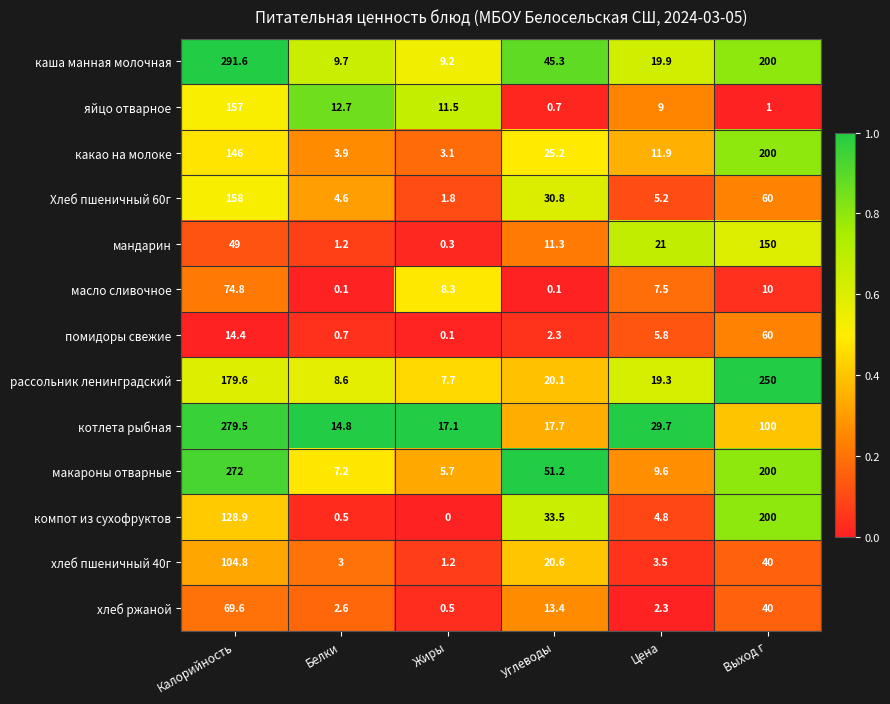

At which label does хлеб ржаной reach its minimum?

Жиры